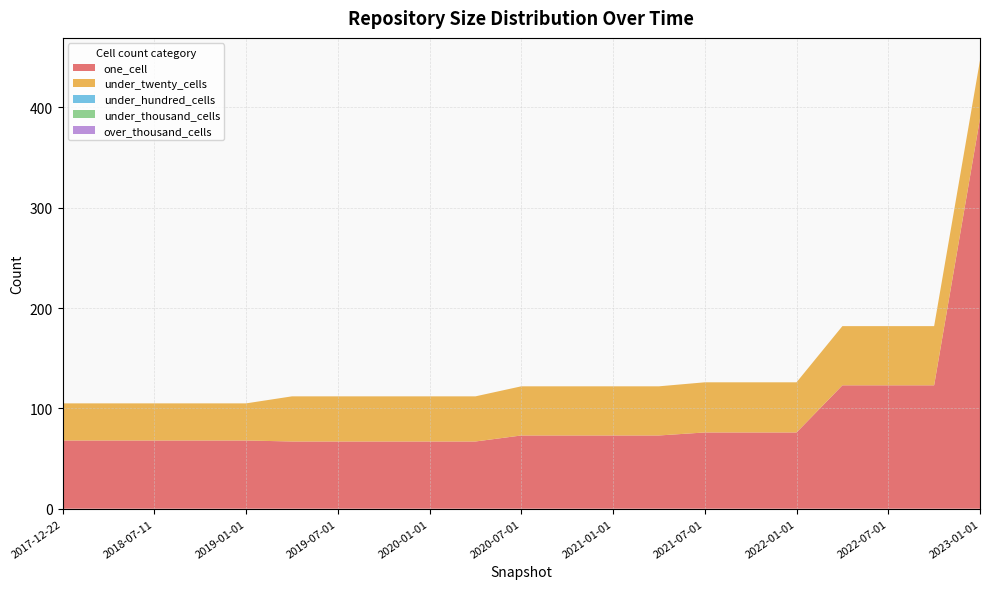

Reading left to right, extract all data points from this chart.

one_cell: 68	68	68	68	68	67	67	67	67	67	73	73	73	73	76	76	76	123	123	123	389
under_twenty_cells: 37	37	37	37	37	45	45	45	45	45	49	49	49	49	50	50	50	59	59	59	58
under_hundred_cells: 0	0	0	0	0	0	0	0	0	0	0	0	0	0	0	0	0	0	0	0	0
under_thousand_cells: 0	0	0	0	0	0	0	0	0	0	0	0	0	0	0	0	0	0	0	0	0
over_thousand_cells: 0	0	0	0	0	0	0	0	0	0	0	0	0	0	0	0	0	0	0	0	0